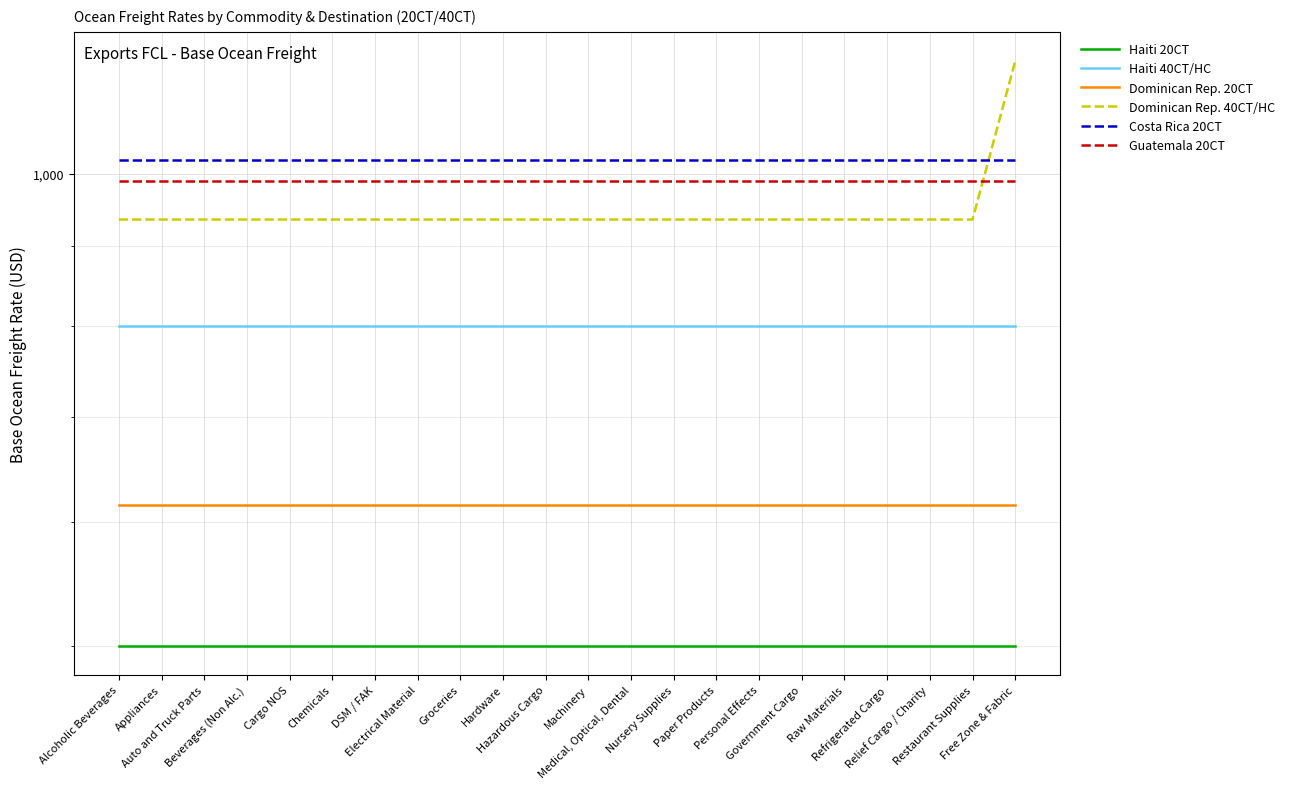

What is the value of the Dominican Rep. 20CT point at the 13th from the left?

615